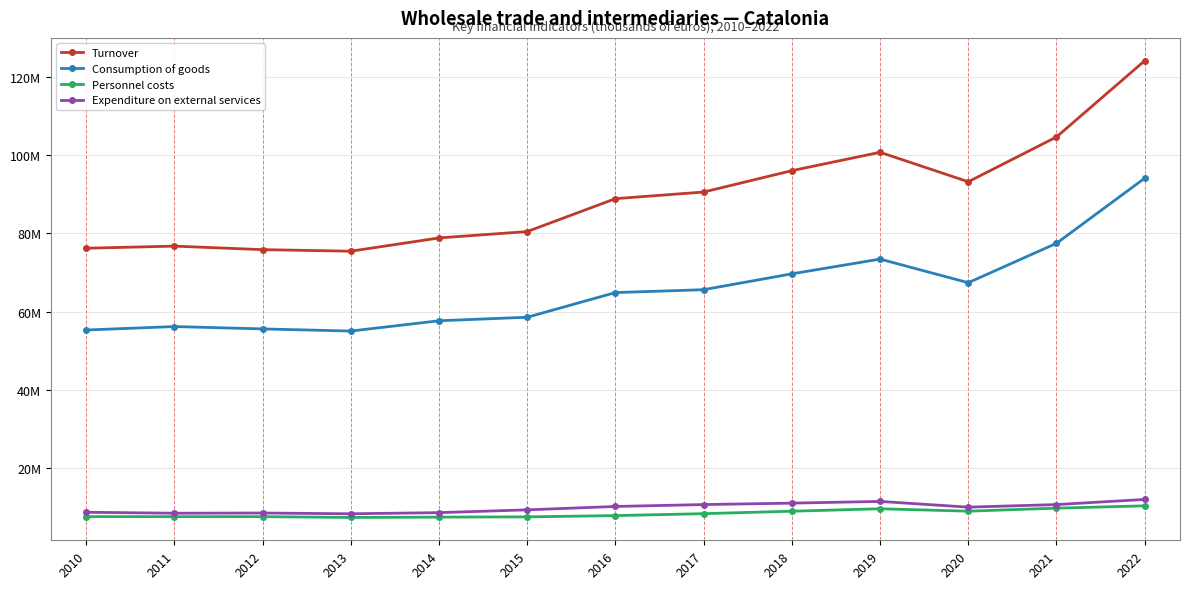

Is this an area chart (filled region under the line)?

No